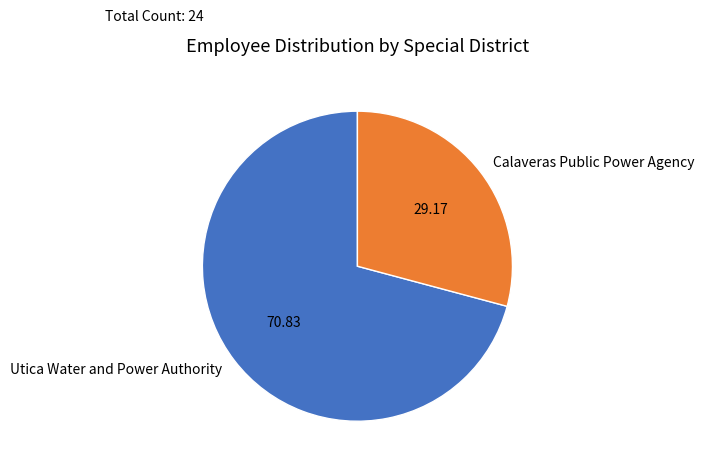

Count the number of slices in the pie.

2